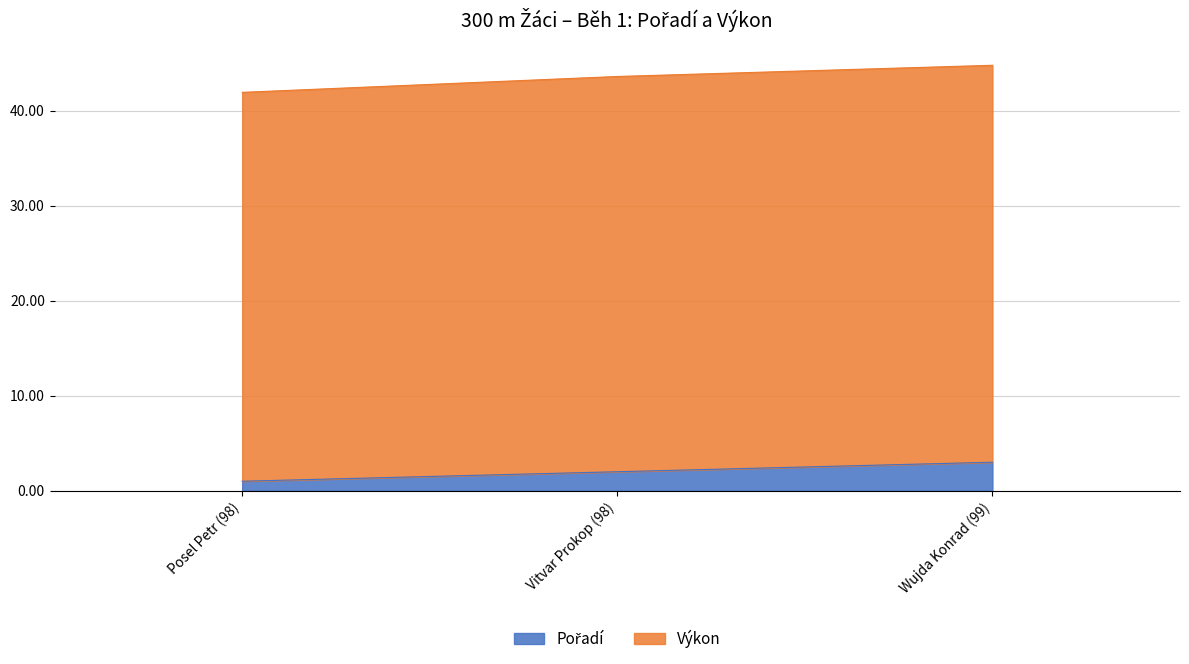

Does the chart have visible grid lines?

Yes